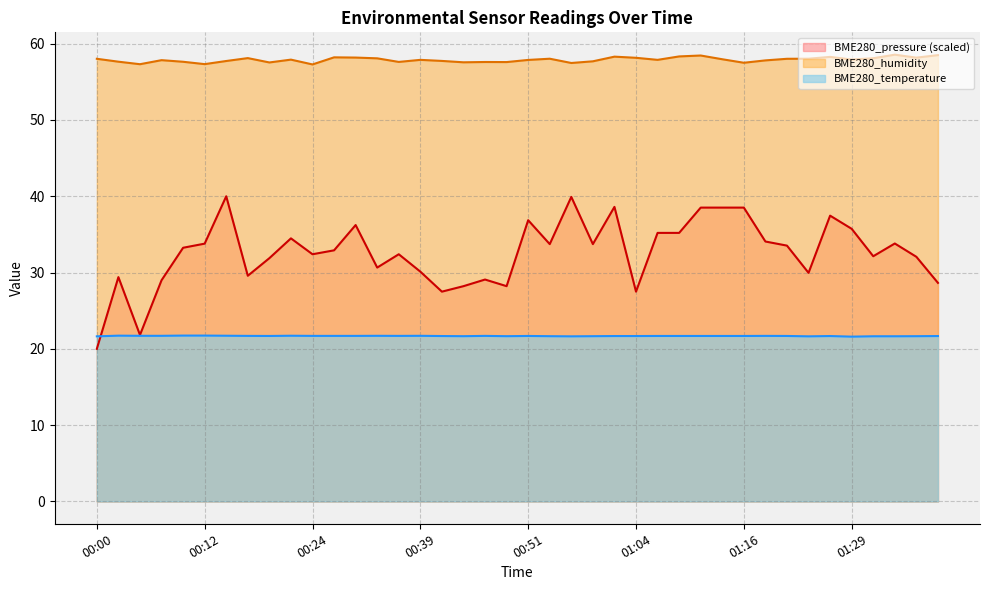

What is the maximum value shown in the chart?

58.6